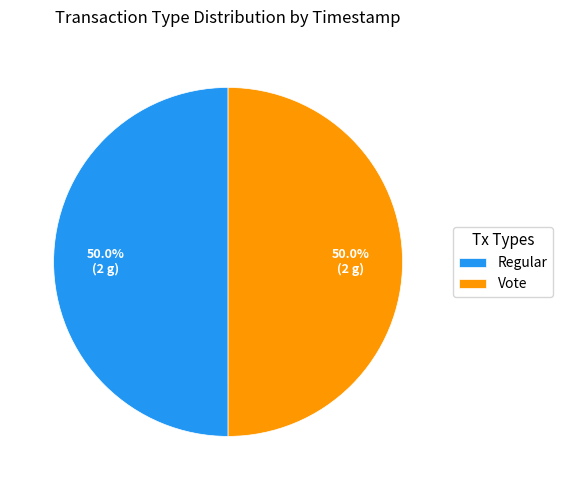

What portion of the pie excludes Regular?

50.0%